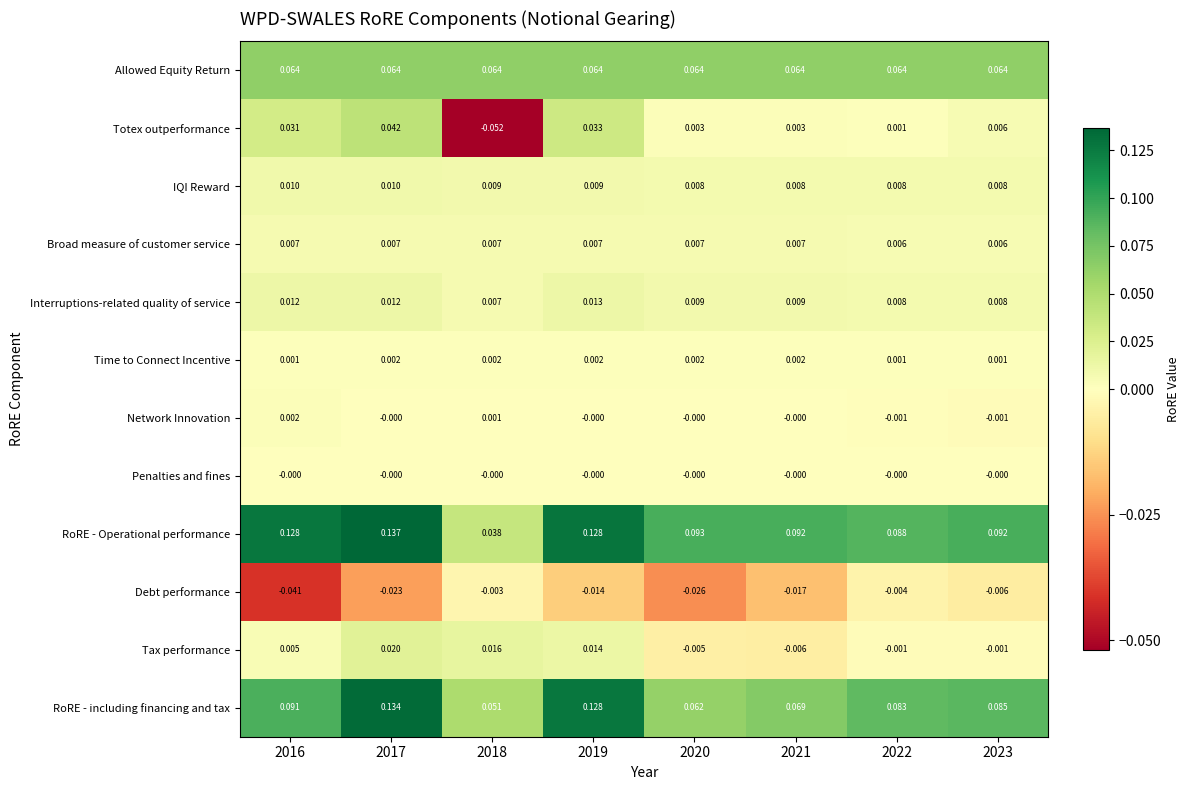

Which series has the widest spread of values?

RoRE - Operational performance